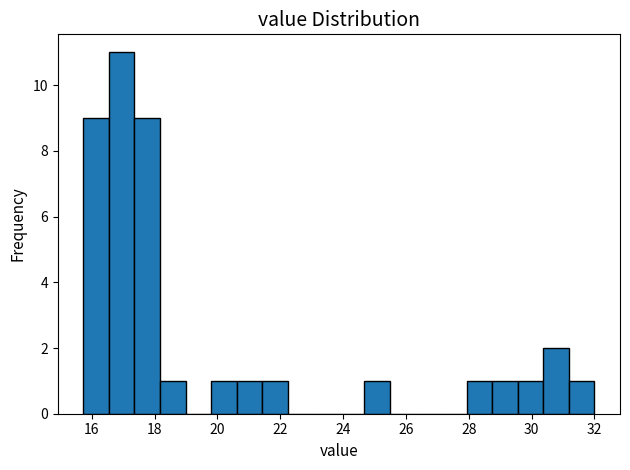

Over which range of the x-axis is the bar tallest?

16.6 to 17.4